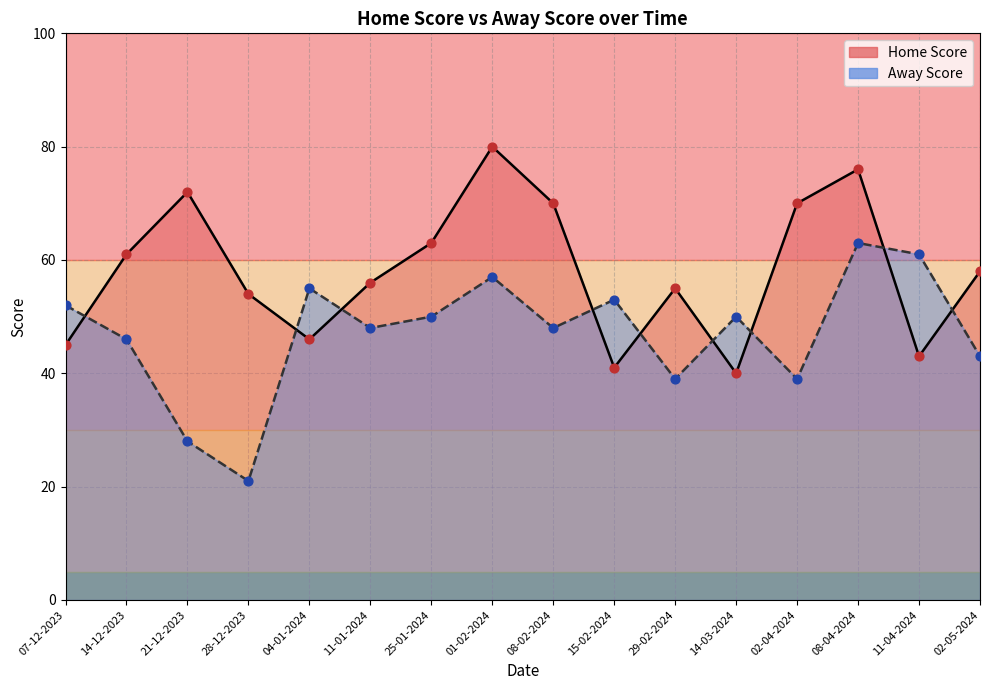

Which series contains the highest Y value?

Home Score